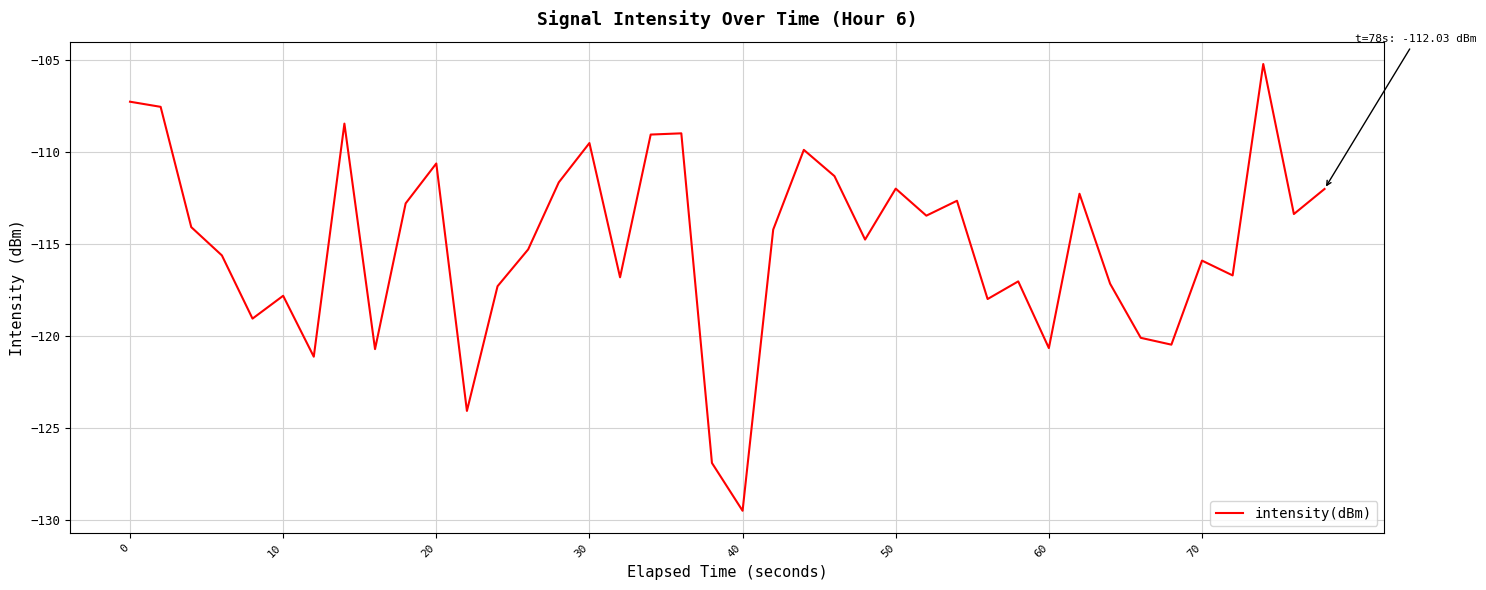

What is the maximum value shown in the chart?

-105.2